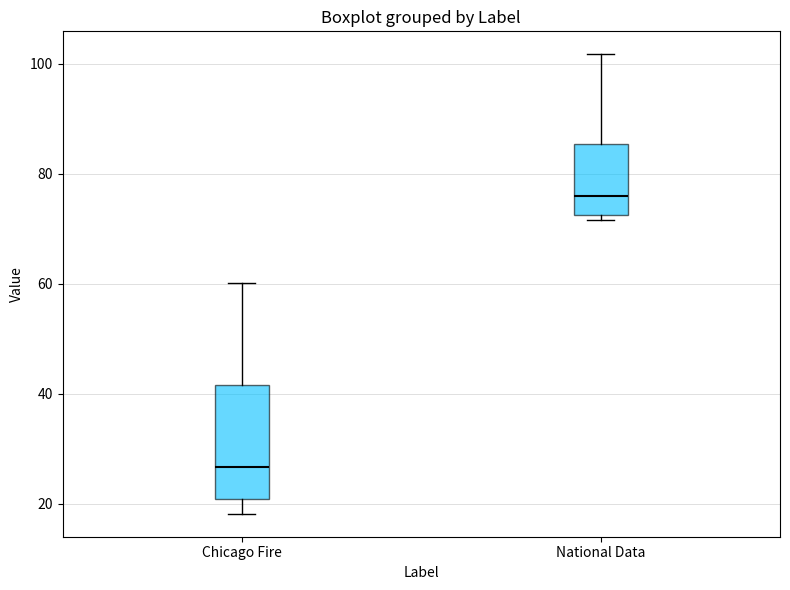

Which box has the highest median line?

National Data